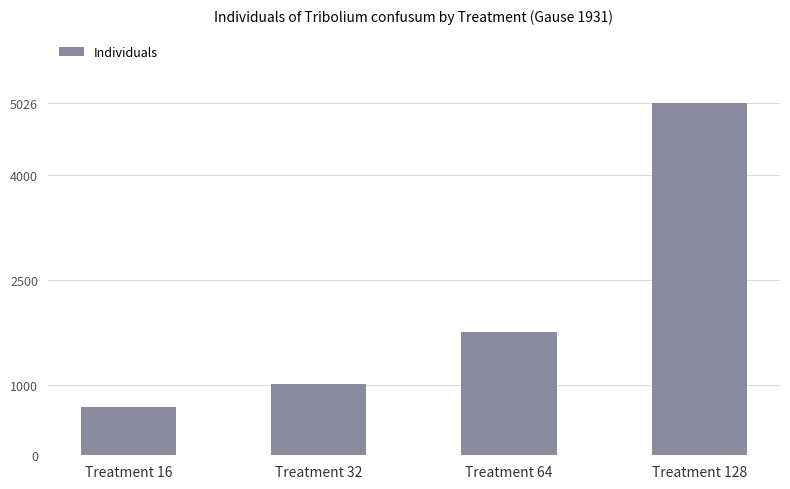

What is the greatest value displayed?

5026